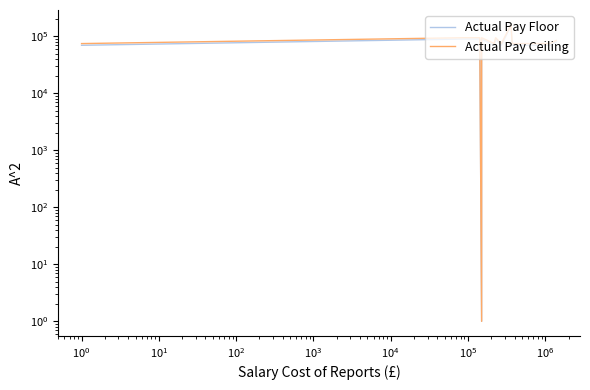

True or false: Actual Pay Ceiling and Actual Pay Floor intersect in this chart.

False